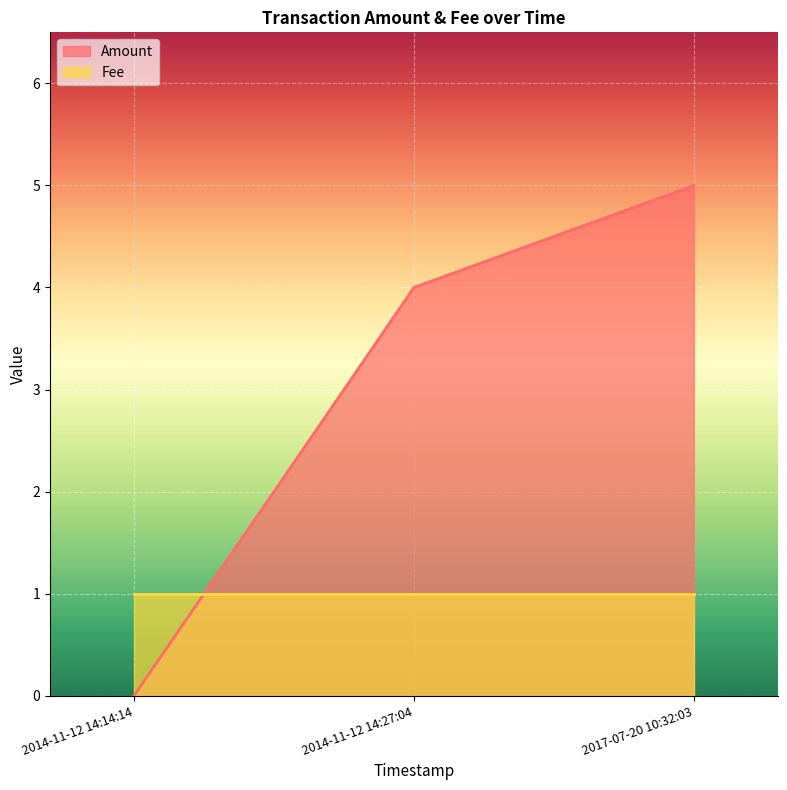

How many values are above zero?

2